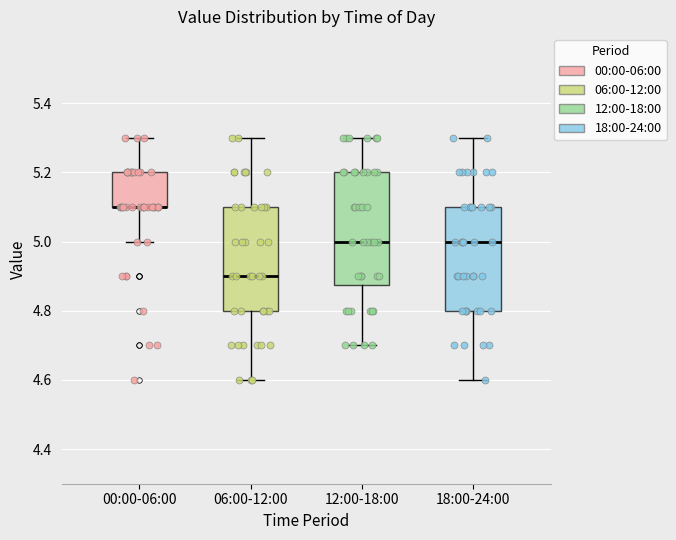

Where does the lower whisker of the box for 18:00-24:00 end on the y-axis? The values are not printed on the chart, so give them approximately, as read against the axis.

4.60